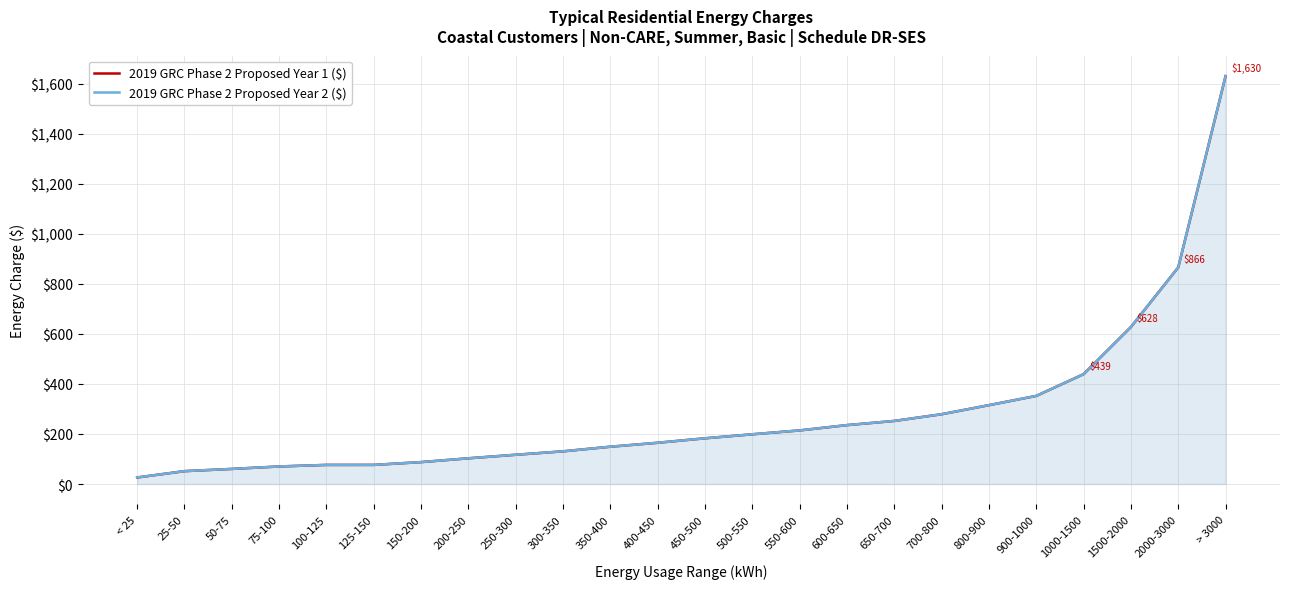

At which category is the sum across all series the highest?

> 3000